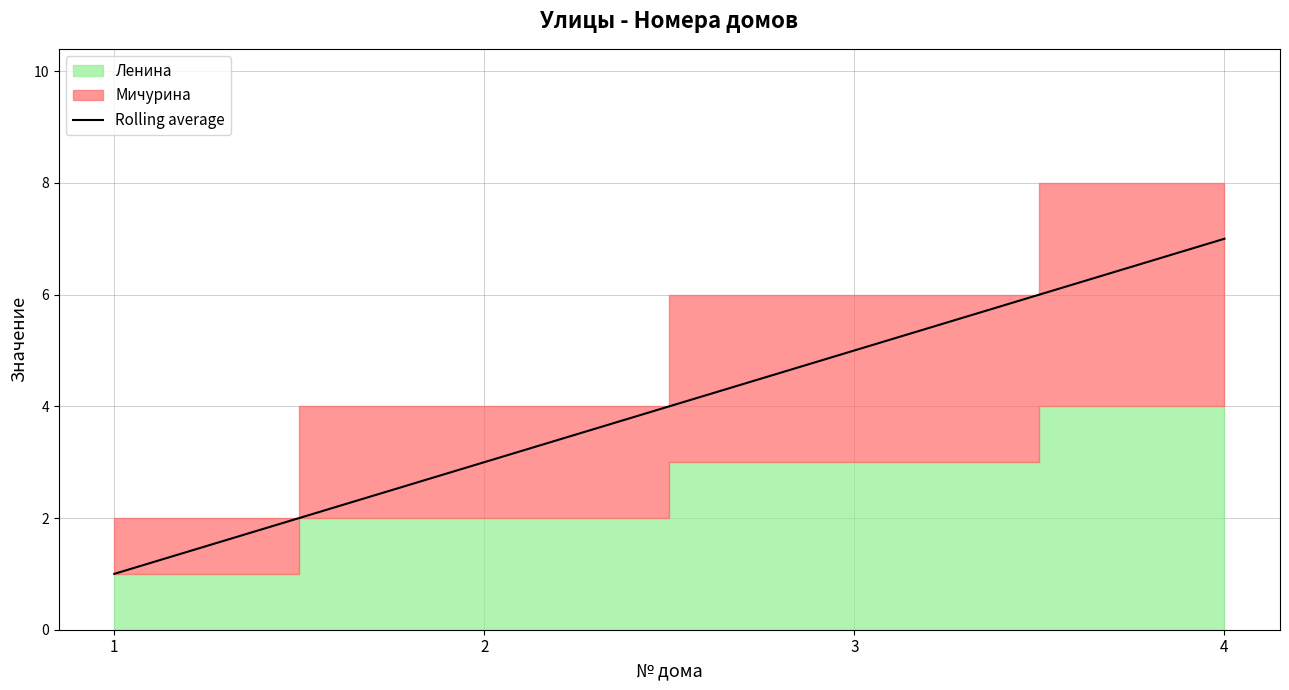

What is the difference between the values at 2 and 4?

4